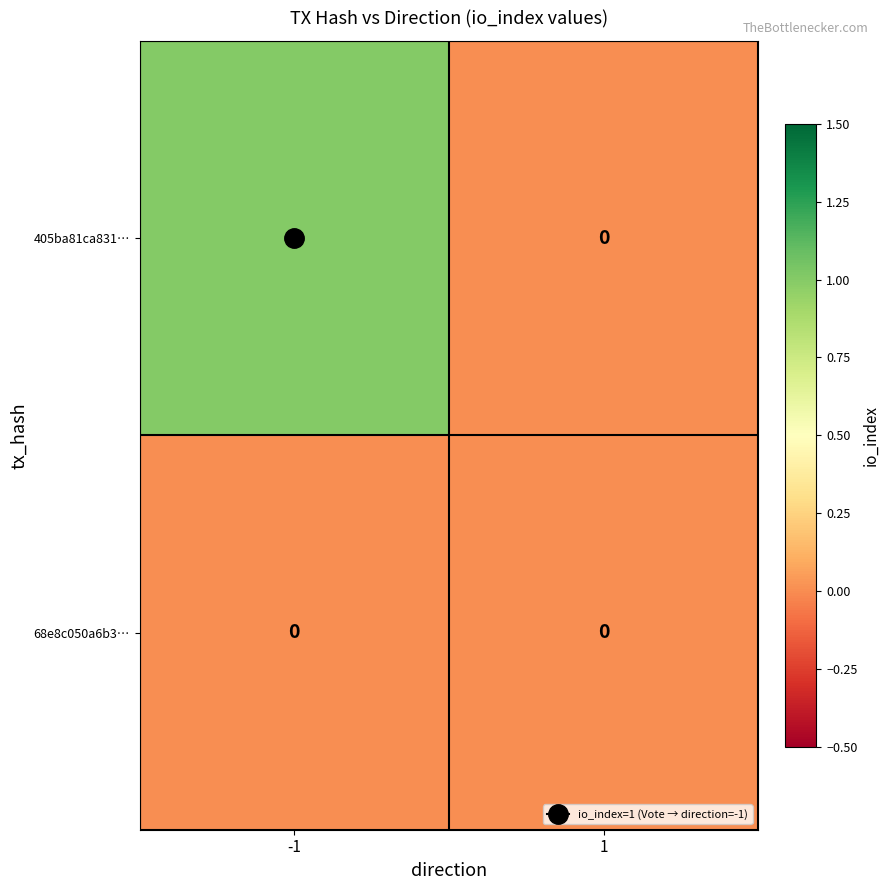

Which series has the largest total across all categories?

405ba81ca831…